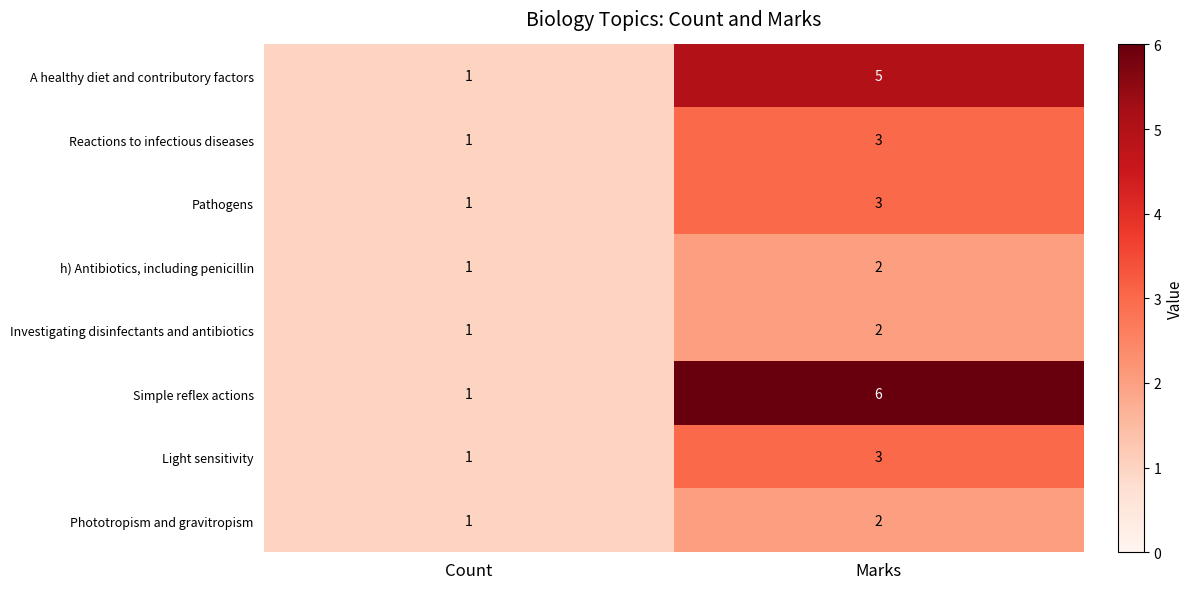

Is it true that h) Antibiotics, including penicillin equals 2 at Marks?

True